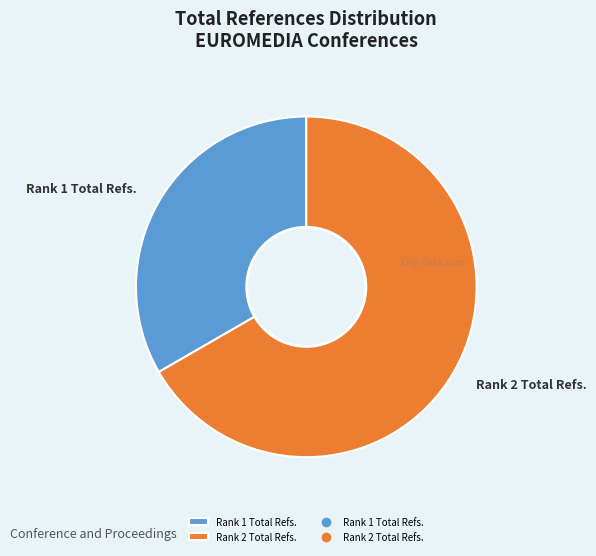

Count the number of slices in the pie.

2